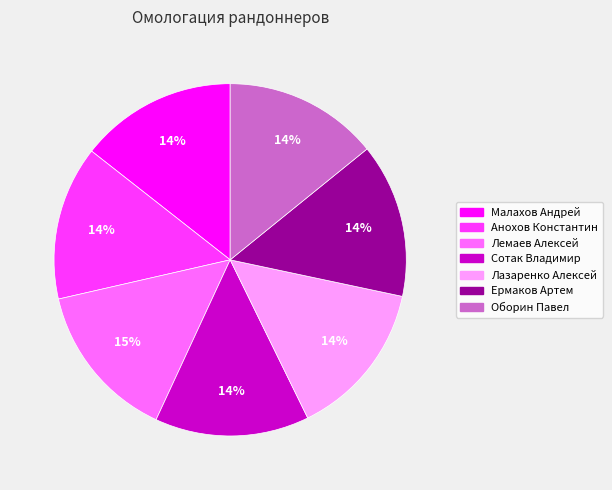

What is the ratio of the value at Лазаренко Алексей to the value at Ермаков Артем?

1.0